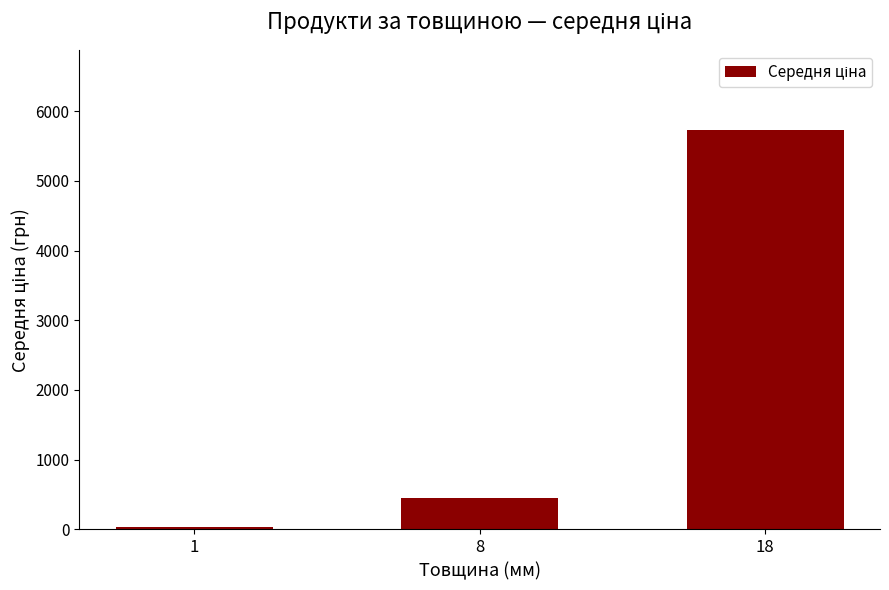

How many values are below 448?

1